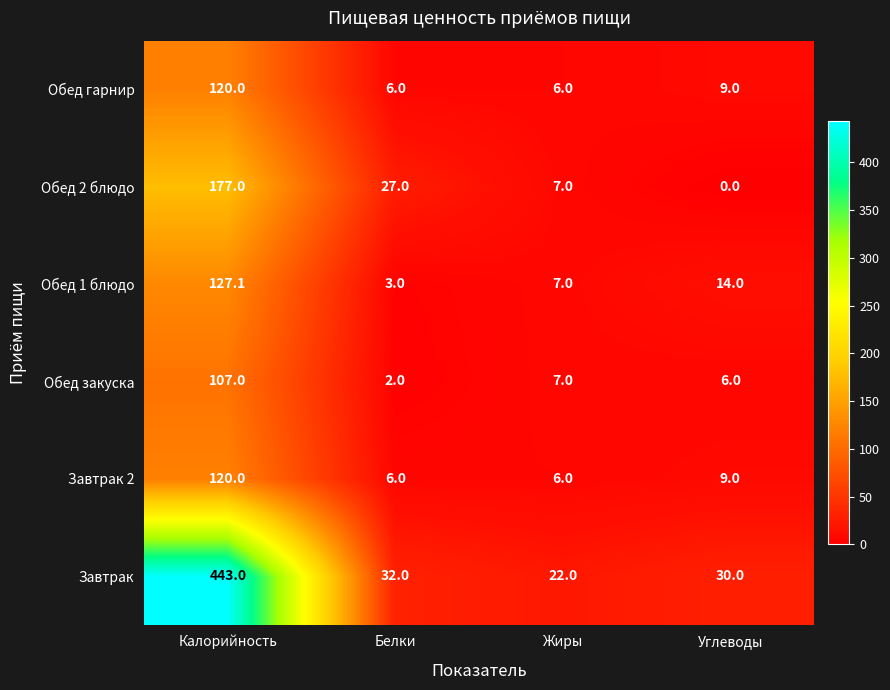

What is the approximate value of Обед закуска at Жиры?

7.0